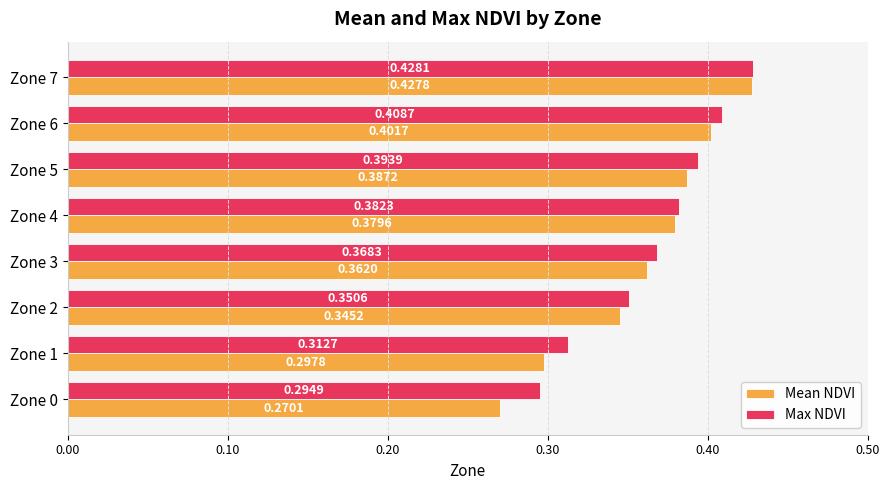

What is the sum of all Max NDVI values?

2.9